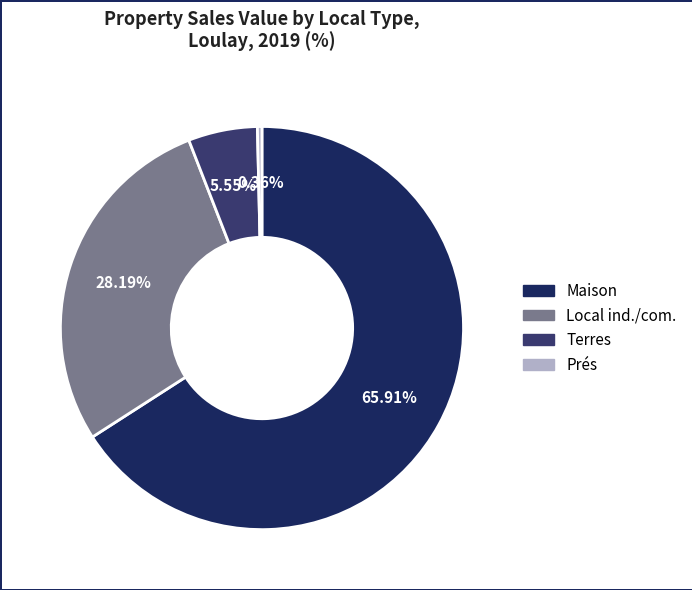

Is there a majority slice in this chart?

Yes